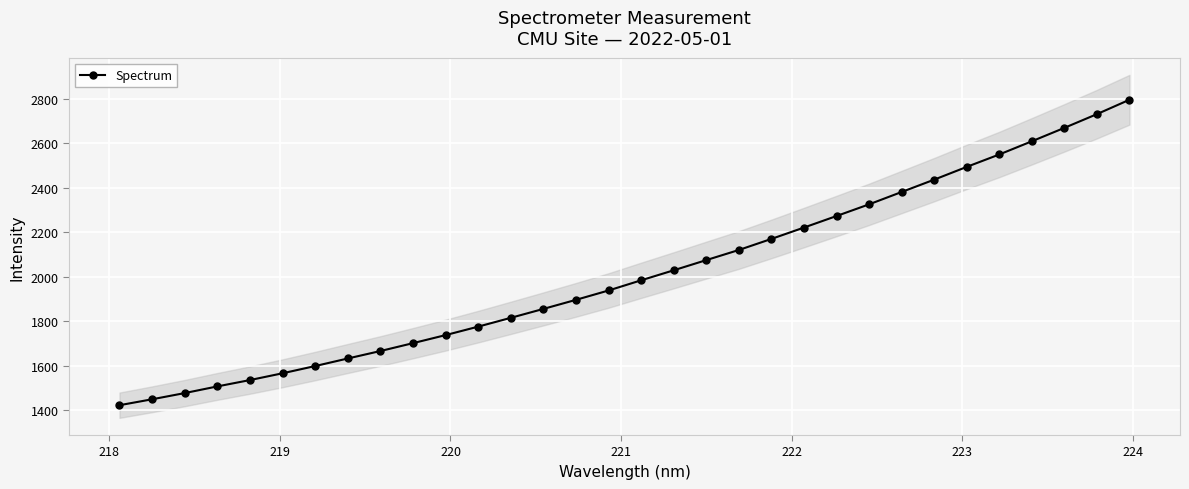

What is the difference between the maximum and minimum values?

1372.2